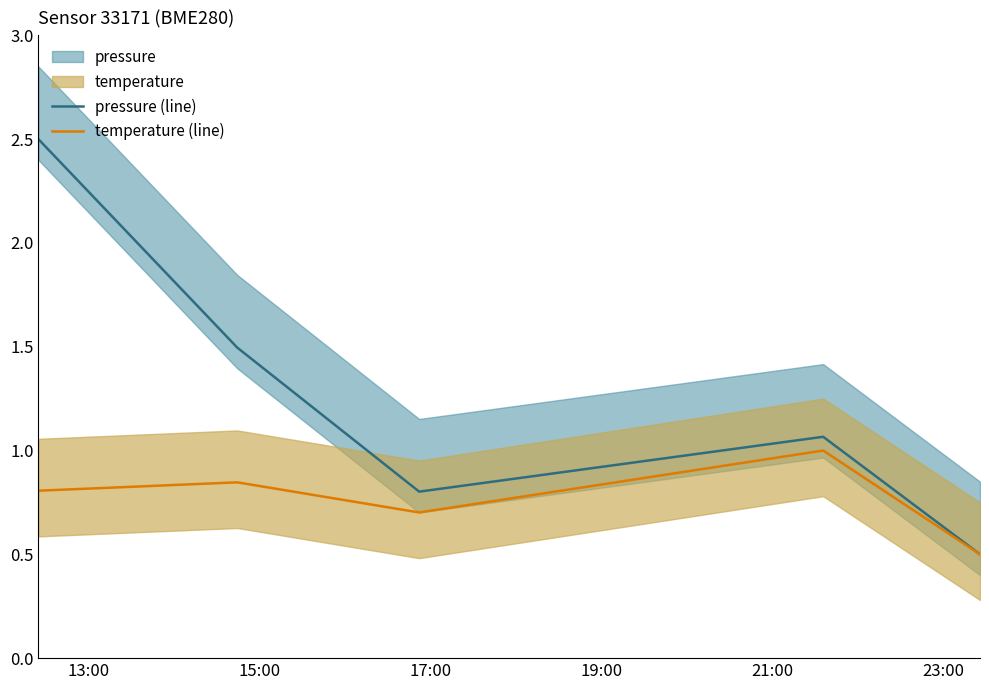

Is it true that temperature (line) equals 0.8 at 13:00?

True